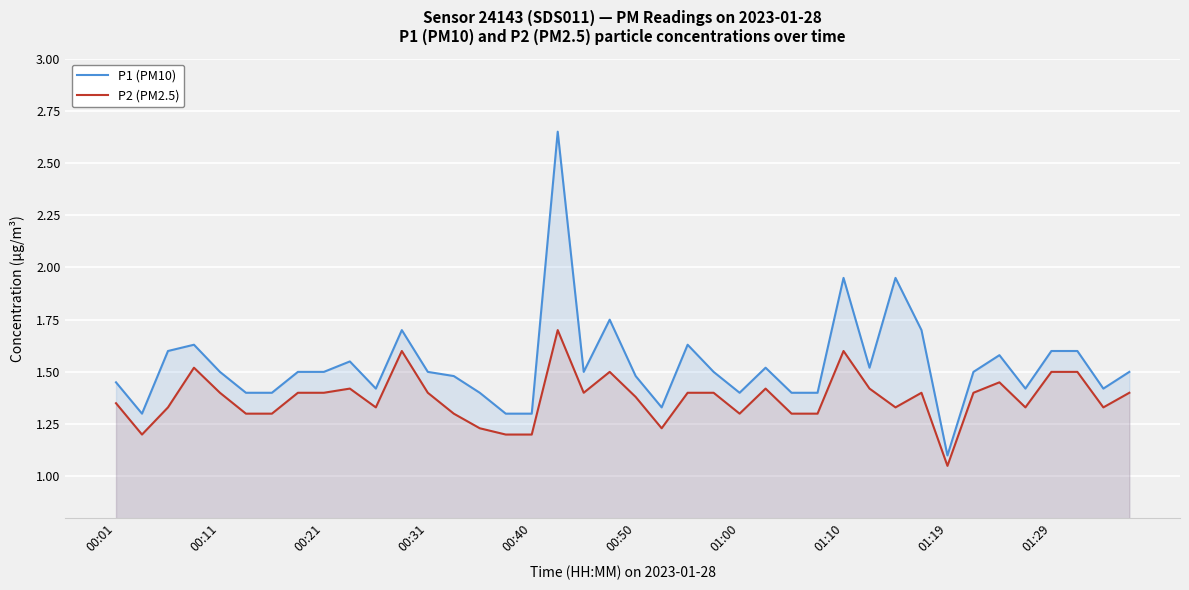

What is the difference between the maximum and minimum values in the P2 (PM2.5) series?

0.6